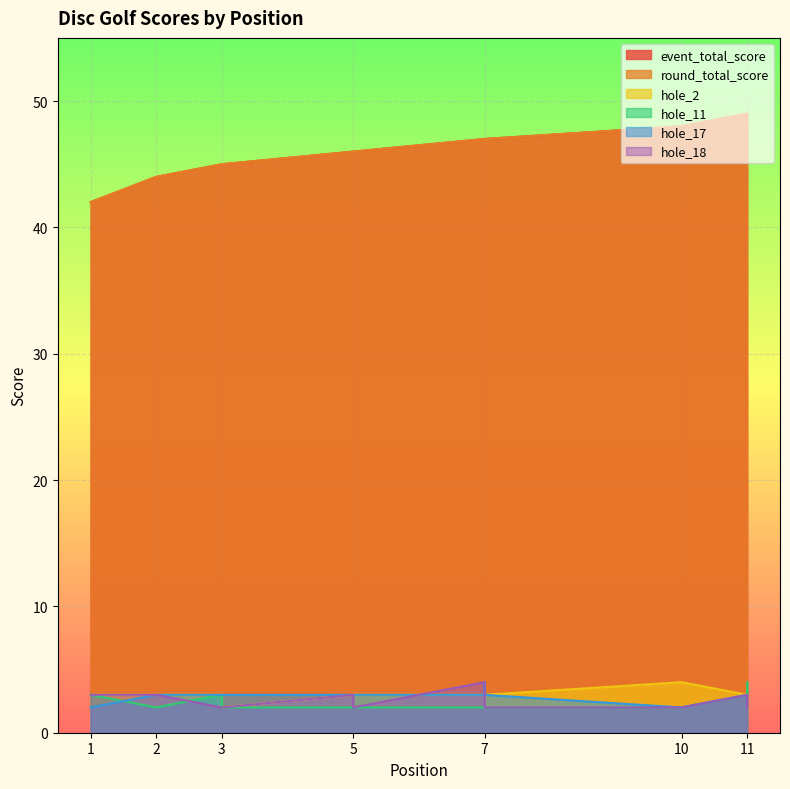

At which category does the chart reach its minimum across all series?

3